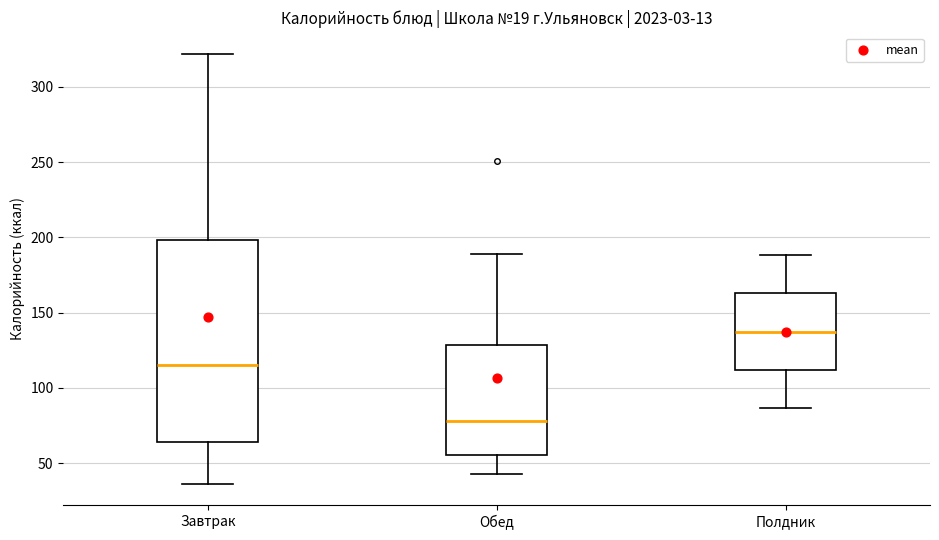

Which box's median line is the lowest?

Обед